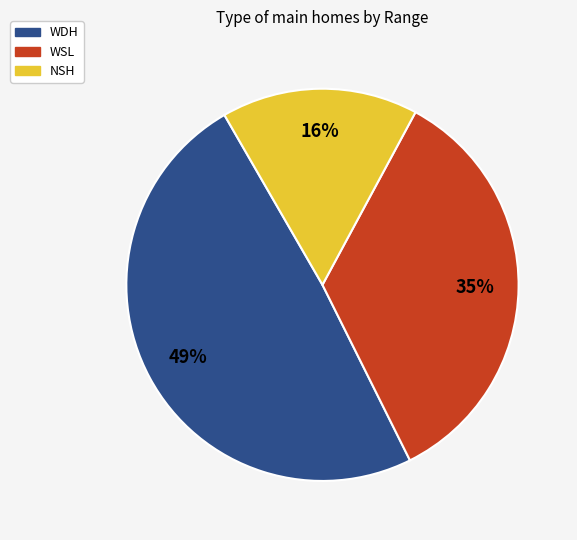

Count the number of slices in the pie.

3